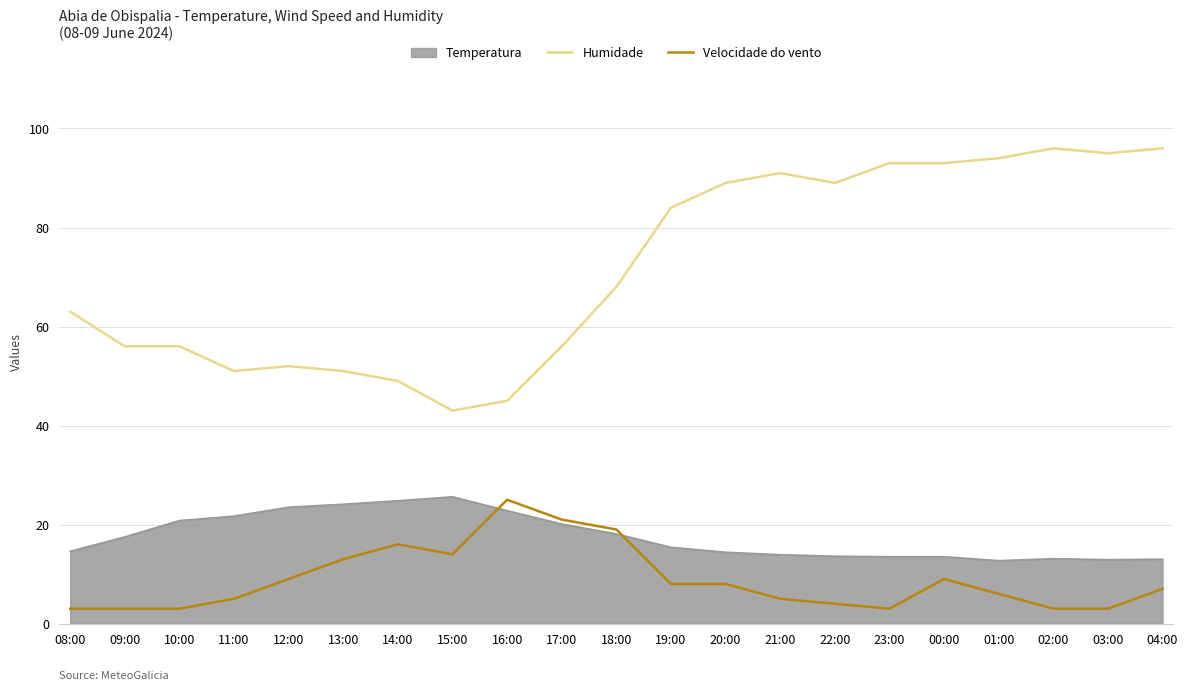

Where does the Velocidade do vento series first go above 7?

12:00